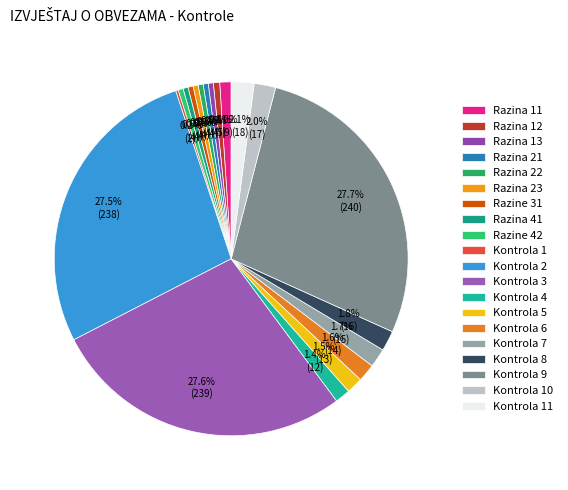

Which slice is the largest?

Kontrola 9